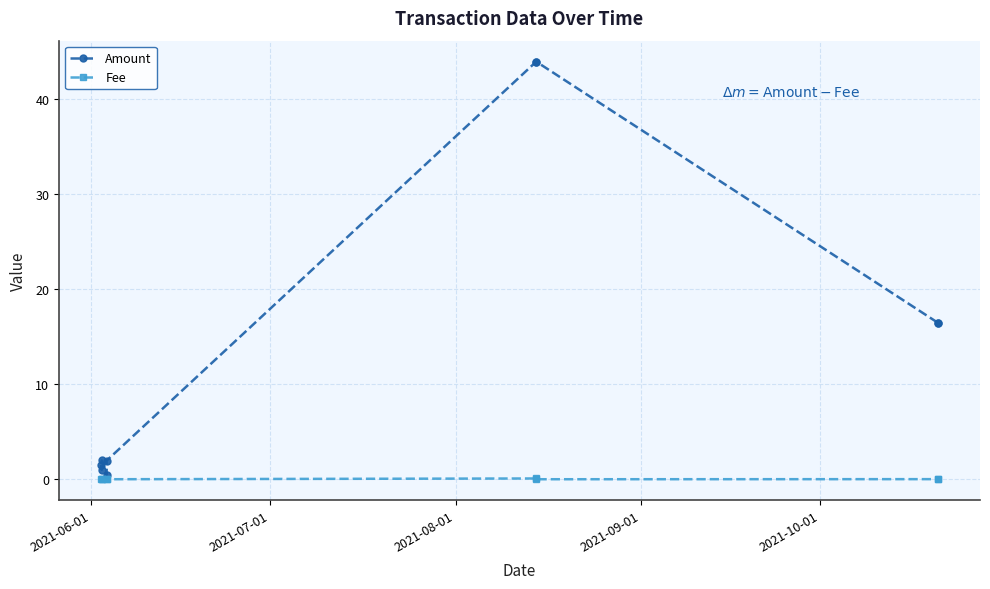

True or false: Amount and Fee intersect in this chart.

False